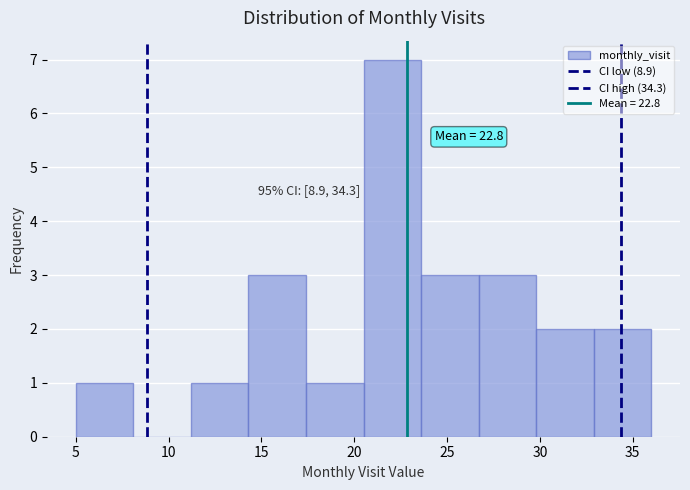

Over which range of the x-axis is the bar tallest?

20.5 to 23.6